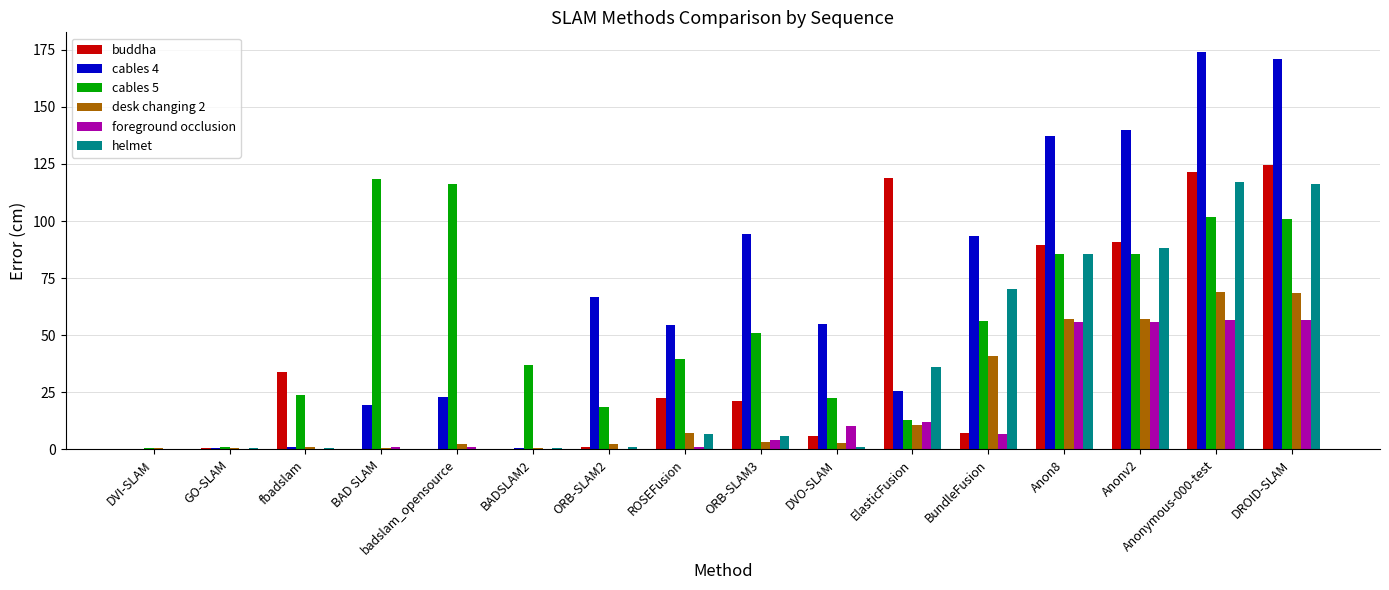

What is the total value across all series at Anonymous-000-test?

640.0